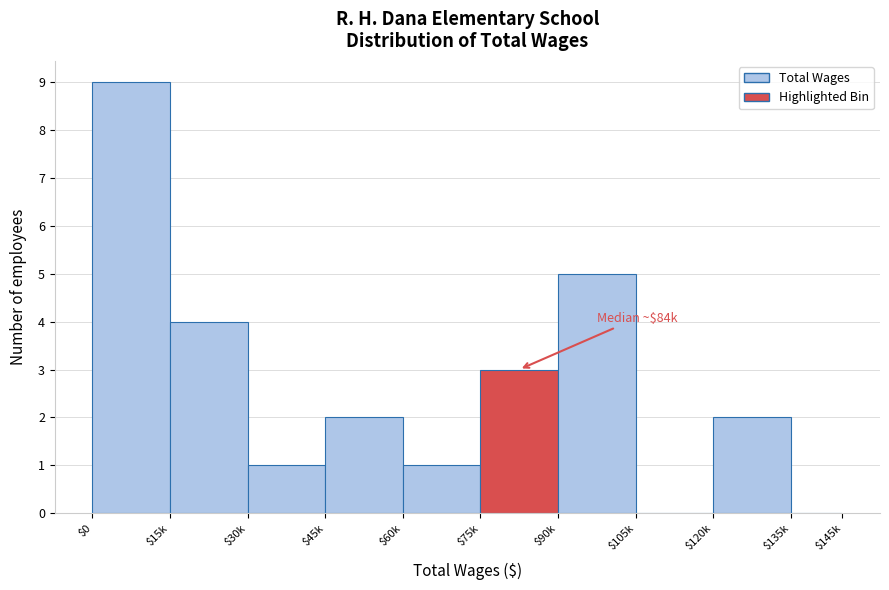

True or false: the data shows 3 at $75k.

True